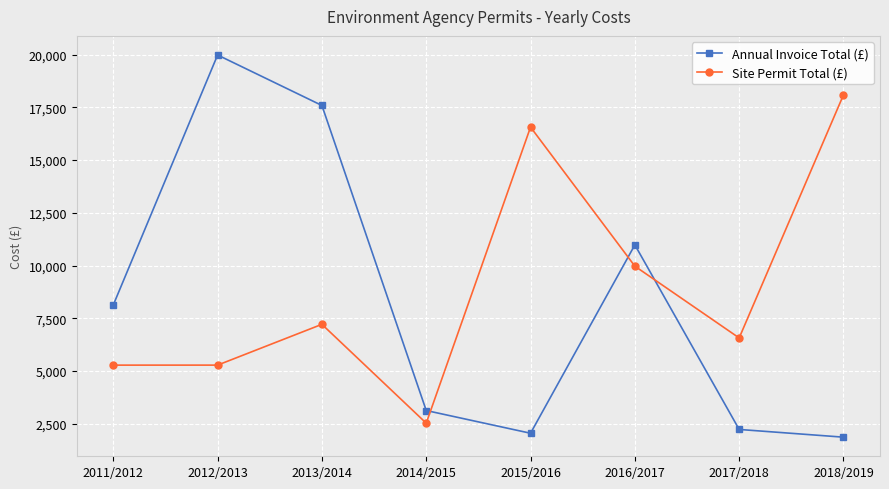

What is the lowest value of the Site Permit Total (£) series?

2530.0